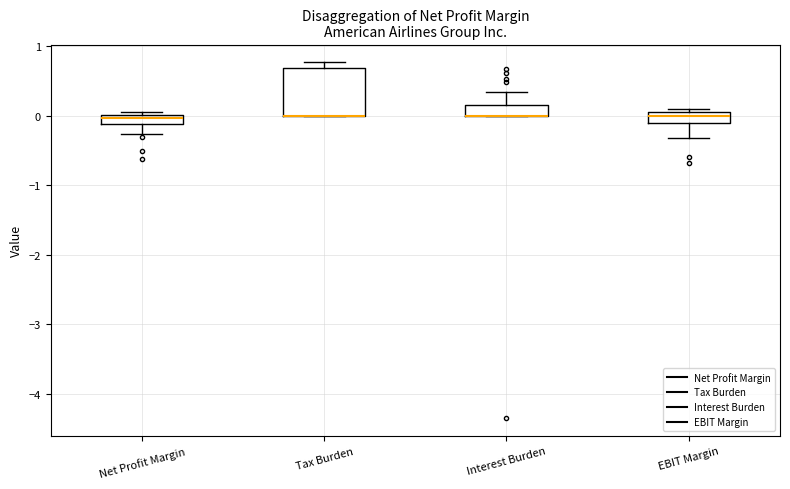

Where is the upper edge of the box for Tax Burden on the y-axis? The values are not printed on the chart, so give them approximately, as read against the axis.

0.7